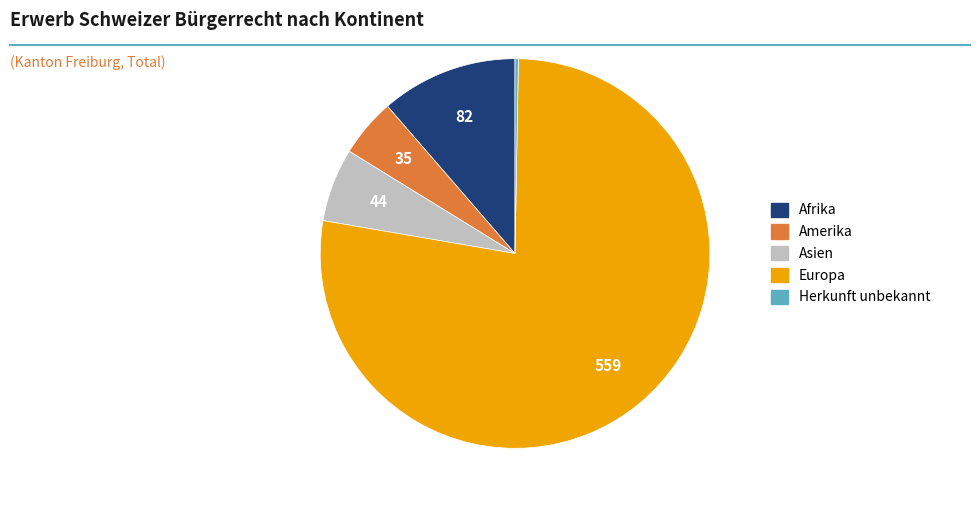

Does any single category account for the majority?

Yes